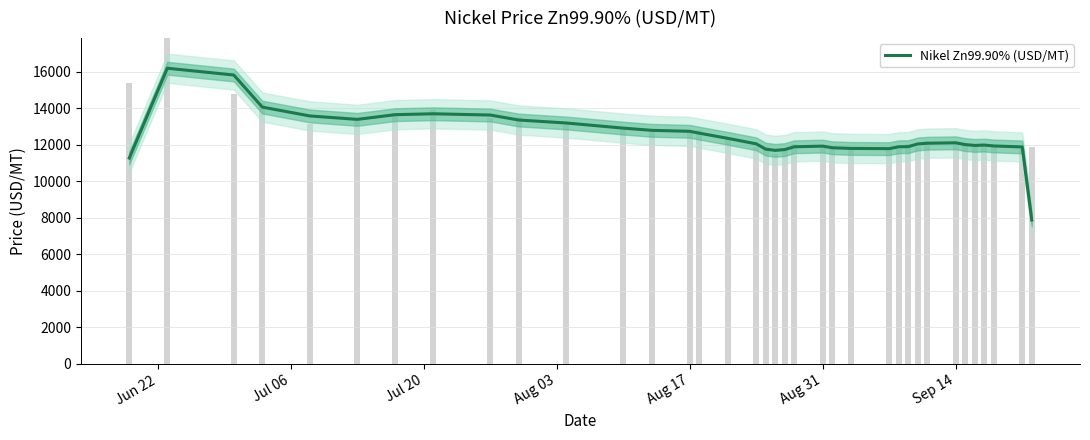

Reading left to right, what are all the values shown in this chart?

11265.3	16179.6	15808.1	14053.5	13569.7	13381.2	13639.3	13687.7	13619.0	13346.7	13183.5	12903.1	12781.8	12728.3	12627.4	12344.7	12042.5	11752.0	11685.5	11729.8	11882.5	11918.0	11828.8	11791.6	11780.6	11882.4	11889.6	12038.0	12076.3	12099.9	12002.5	11955.4	11976.1	11927.5	11873.9	7874.9